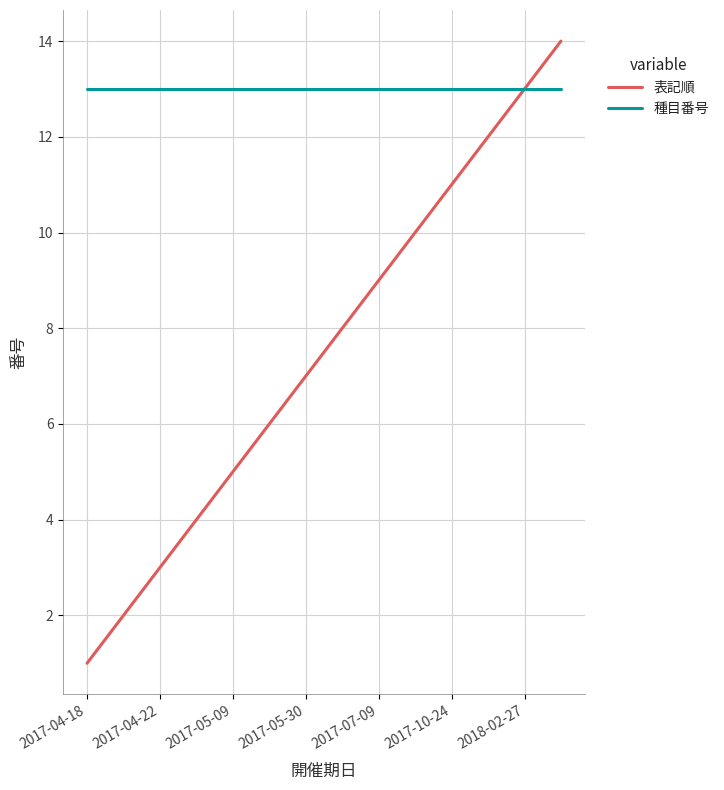

Is this an area chart (filled region under the line)?

No